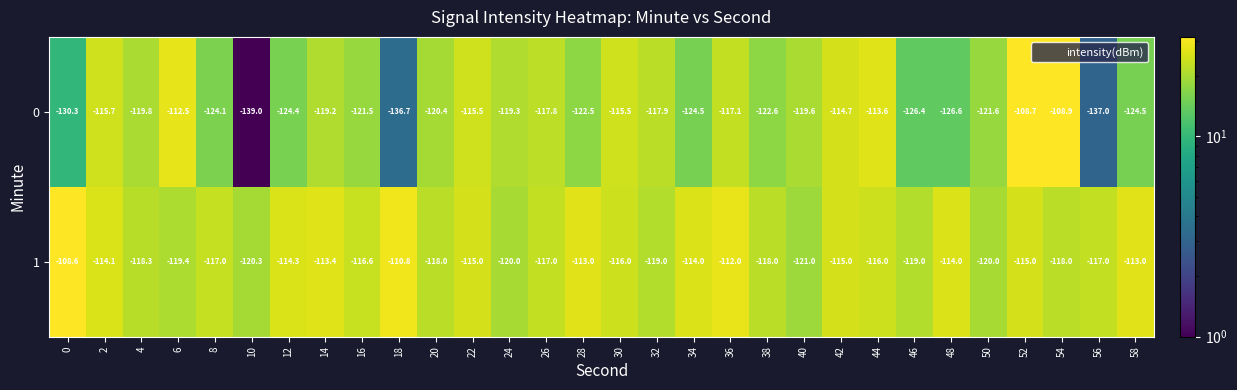

How many data points in 0 are above -119?

11